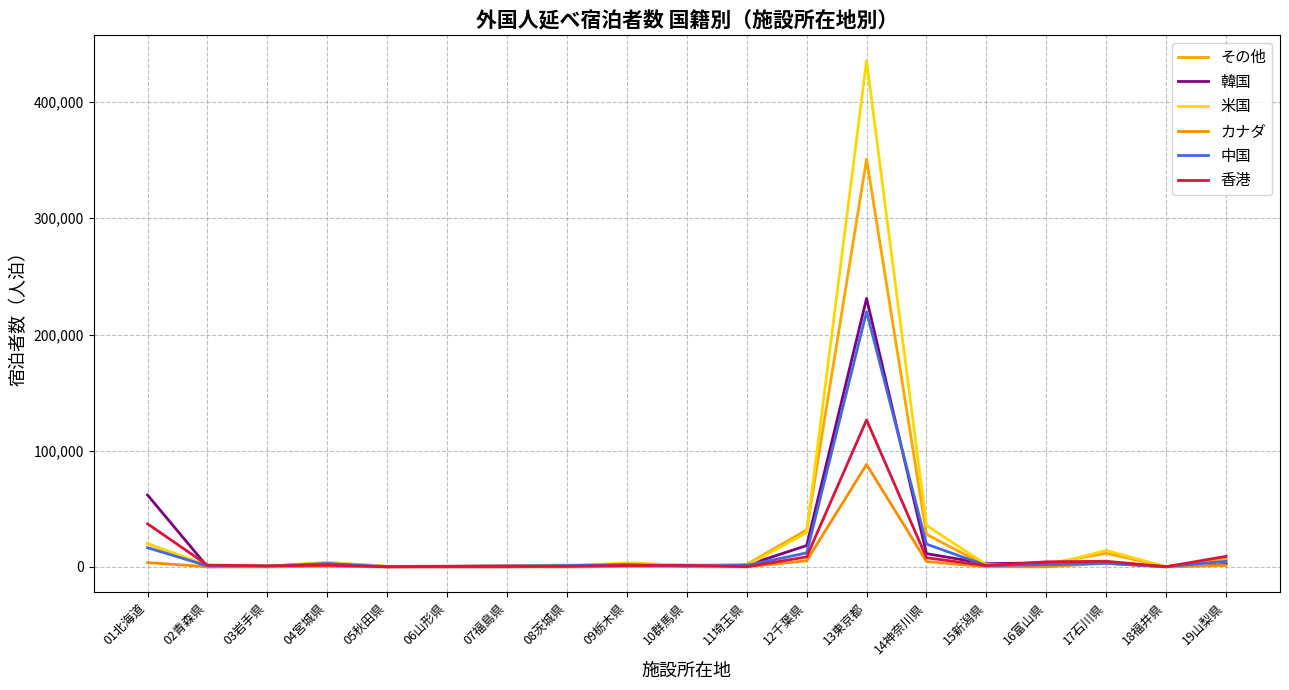

Reading left to right, list all the values displayed in this chart.

その他: 19880	700	670	3790	620	630	1300	1500	2180	1430	2220	31890	350900	28070	1160	2720	11760	360	7210
韓国: 61900	180	390	1460	150	180	200	730	1490	760	1520	18430	231060	11460	2820	3650	3220	270	2890
米国: 20140	1360	700	3820	440	470	610	870	3580	1560	1290	29490	435630	35780	1960	1120	14220	310	4570
カナダ: 3760	240	90	680	80	80	110	50	480	280	120	5350	88230	4680	200	180	3140	30	1370
中国: 16580	930	770	3060	300	620	920	1170	2110	870	1410	12110	219670	19700	1230	2040	3200	290	4900
香港: 37150	1630	1010	1530	210	460	400	570	1250	1470	220	8680	126520	7960	1170	4460	4940	260	9140